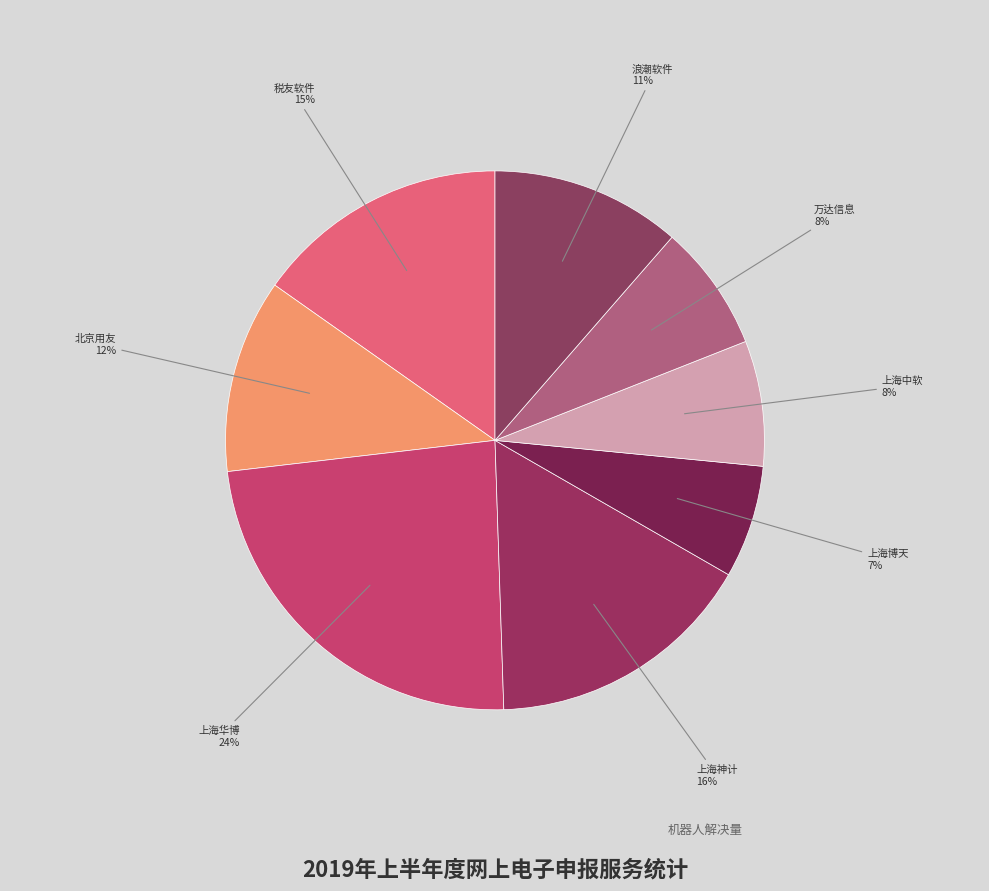

To the nearest percent, what is the average slice percentage?

12%